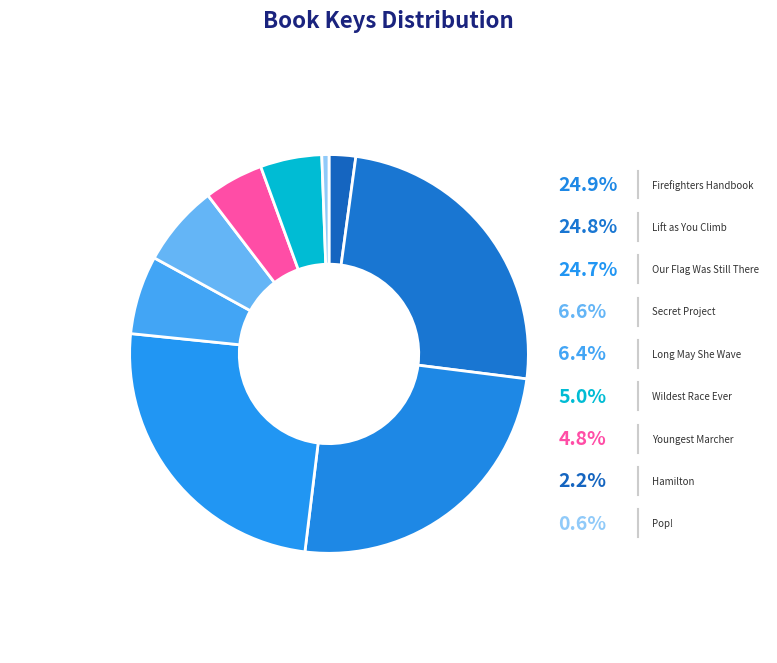

What is the total percentage of Our Flag Was Still There and Youngest Marcher?

29.5%